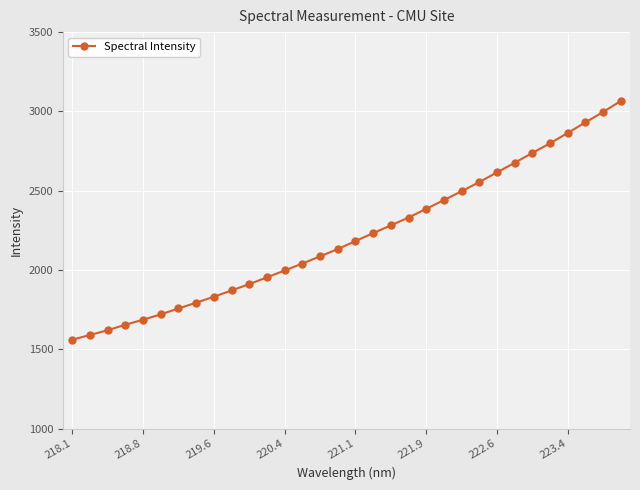

Reading right to left, what are all the values shown in this chart?

3065.9	2996.3	2930.8	2864.5	2799.0	2738.4	2676.4	2615.9	2554.7	2497.0	2441.5	2386.0	2331.2	2282.1	2233.0	2183.0	2132.6	2086.5	2041.4	1997.6	1954.1	1911.7	1871.6	1832.2	1794.5	1758.0	1721.1	1687.1	1655.5	1620.8	1590.6	1561.3